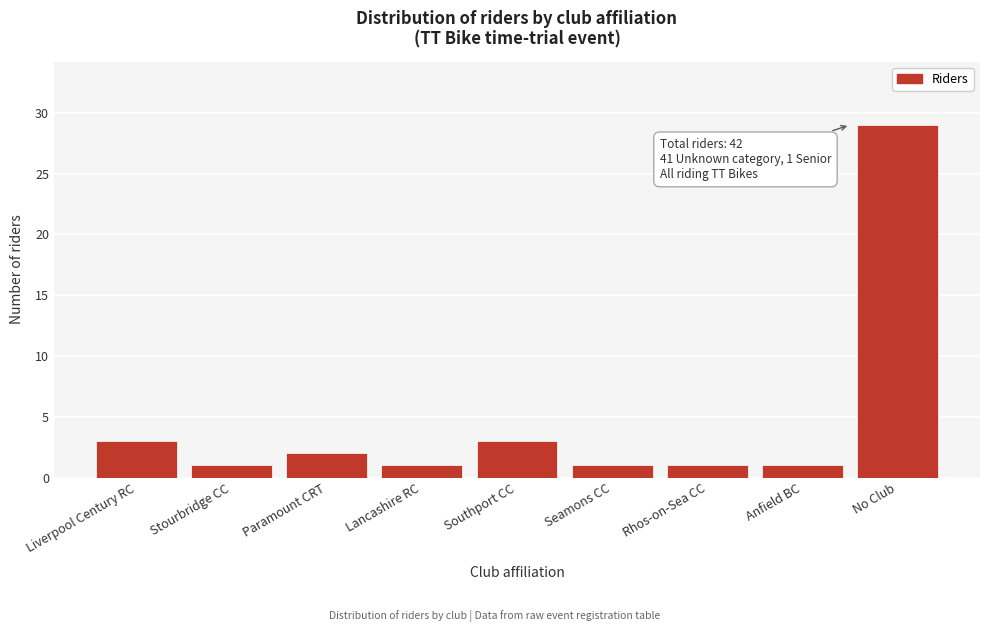

Reading left to right, extract all data points from this chart.

3	1	2	1	3	1	1	1	29